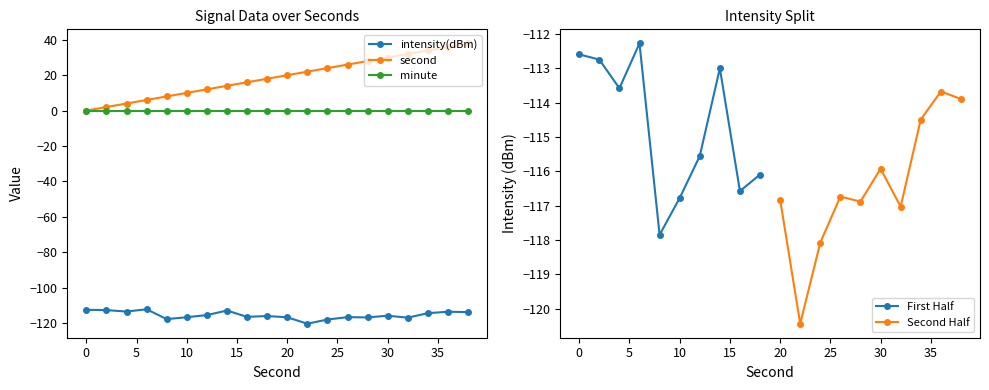

How many data points does each series have?

20